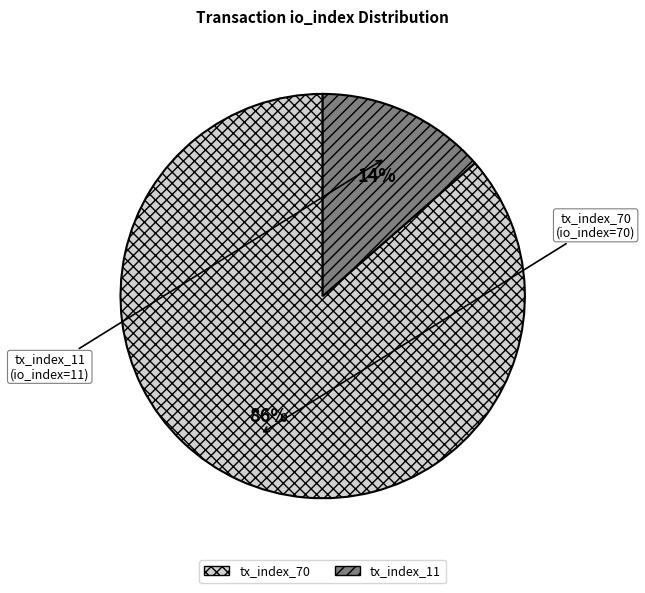

To the nearest percent, what percentage of the pie is tx_index_11?

14%